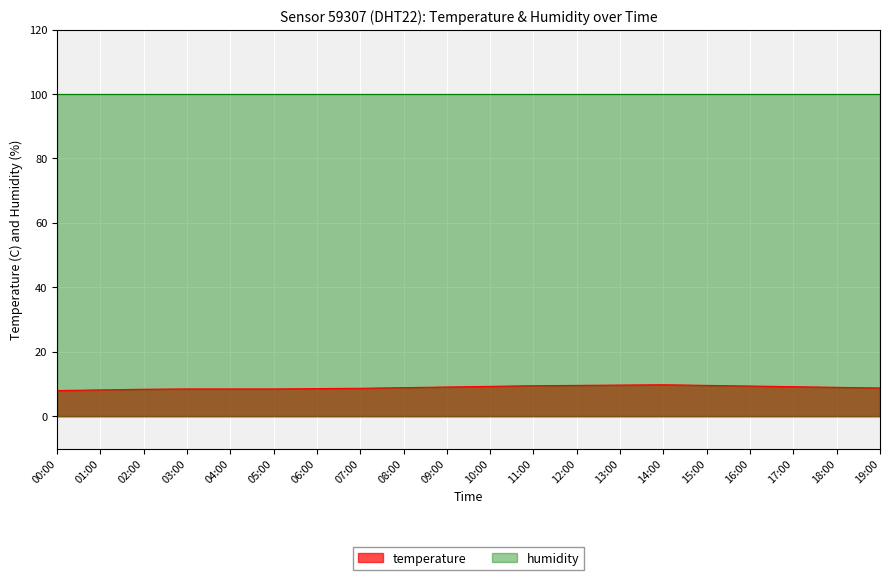

Reading left to right, what are all the values shown in this chart?

00:00=8.0	01:00=8.2	02:00=8.4	03:00=8.5	04:00=8.5	05:00=8.5	06:00=8.6	07:00=8.7	08:00=8.9	09:00=9.1	10:00=9.3	11:00=9.5	12:00=9.6	13:00=9.7	14:00=9.8	15:00=9.6	16:00=9.4	17:00=9.2	18:00=9.0	19:00=8.8